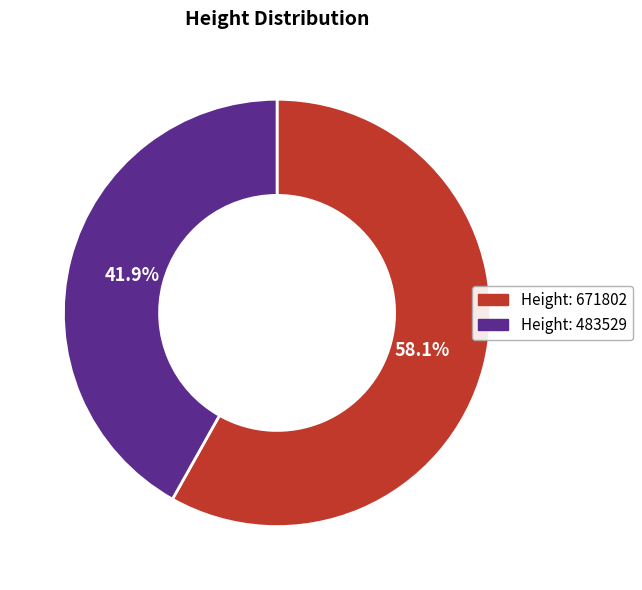

Is there any slice that represents more than half of the pie?

Yes